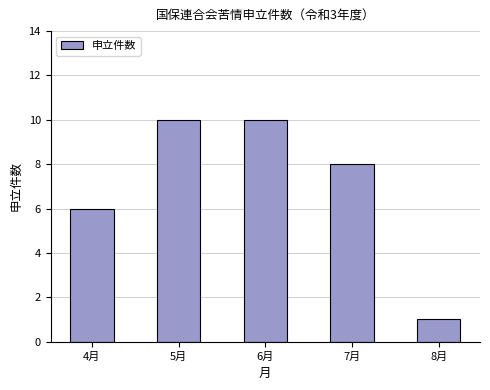

Are the bars horizontal?

No